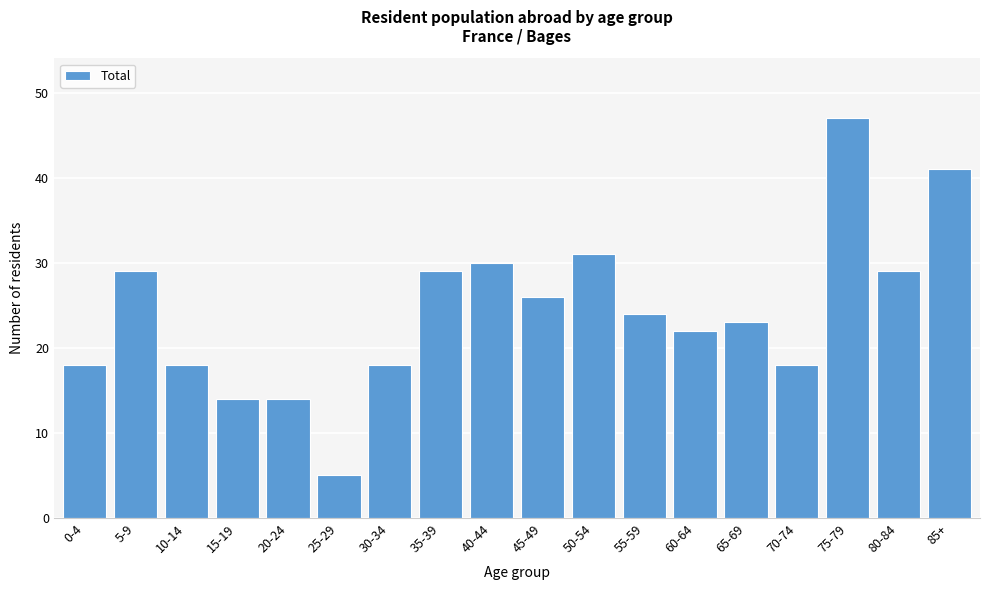

Reading left to right, what are all the values shown in this chart?

18	29	18	14	14	5	18	29	30	26	31	24	22	23	18	47	29	41